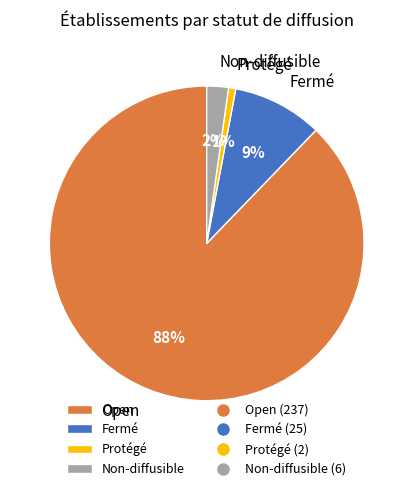

How many slices are in this pie chart?

4